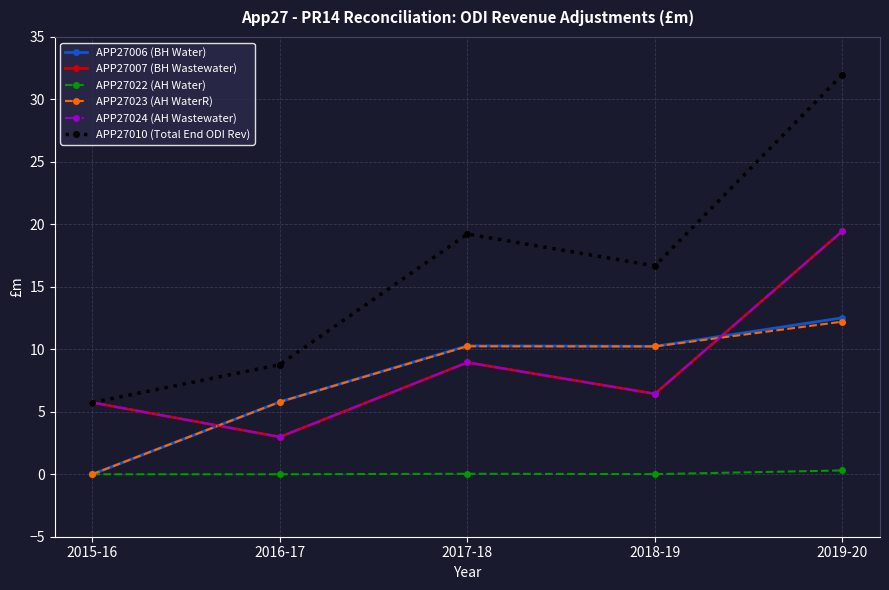

What is the difference between the maximum and minimum values in the APP27024 (AH Wastewater) series?

16.5